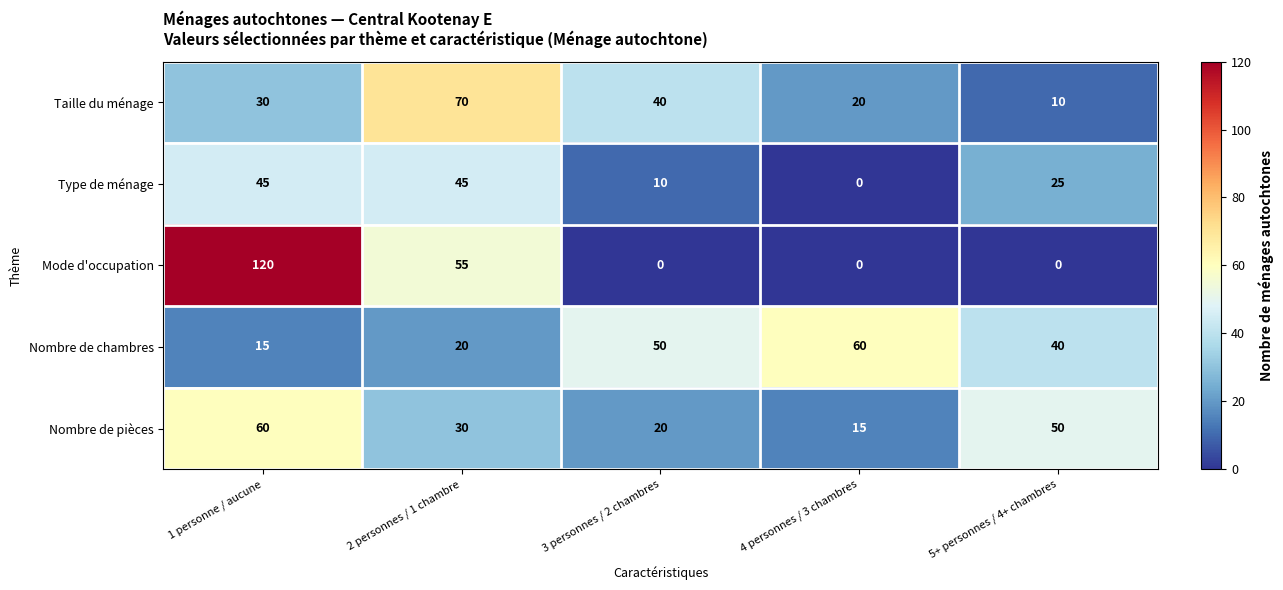

What is the total value across all series at 4 personnes / 3 chambres?

95